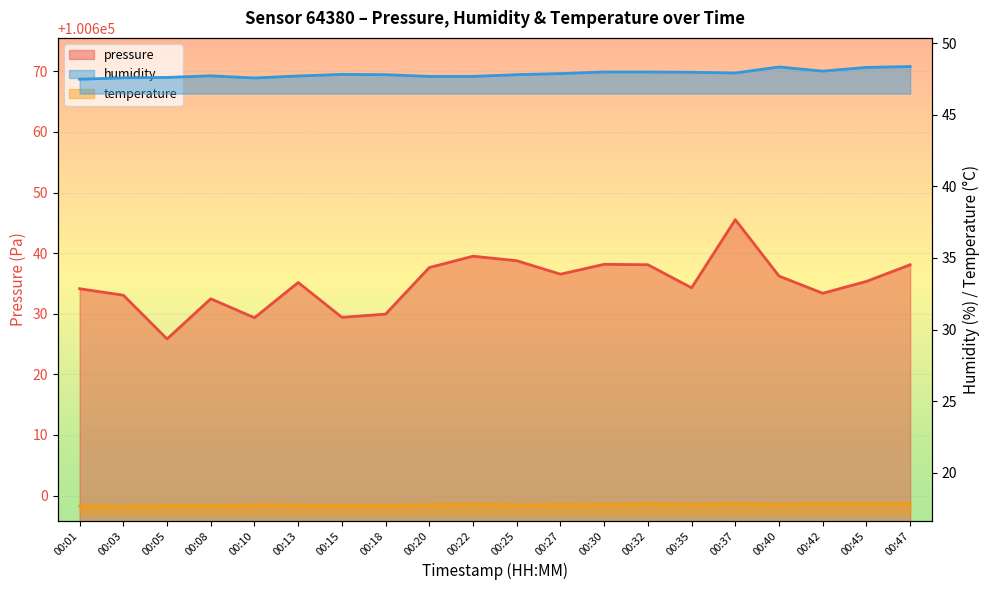

How many data points in pressure are above 100635?

11